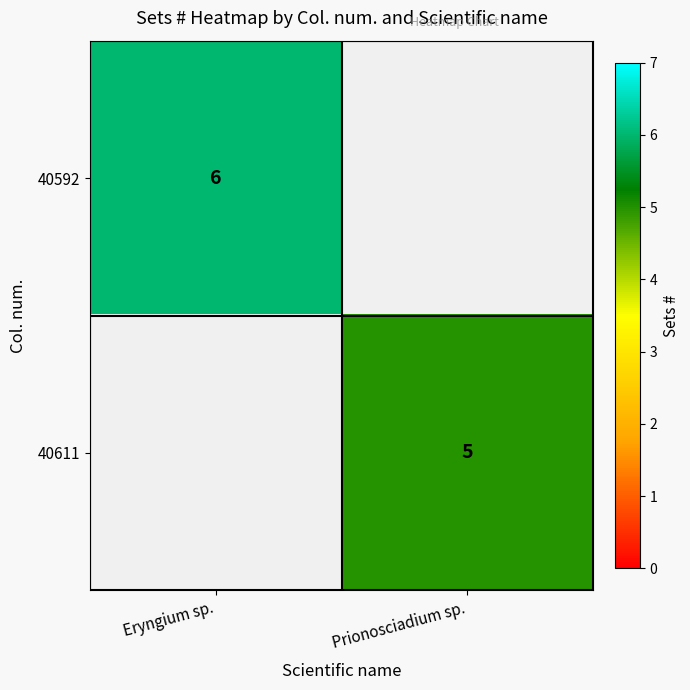

The value of 40592 at Eryngium sp. is 6. True or false?

True